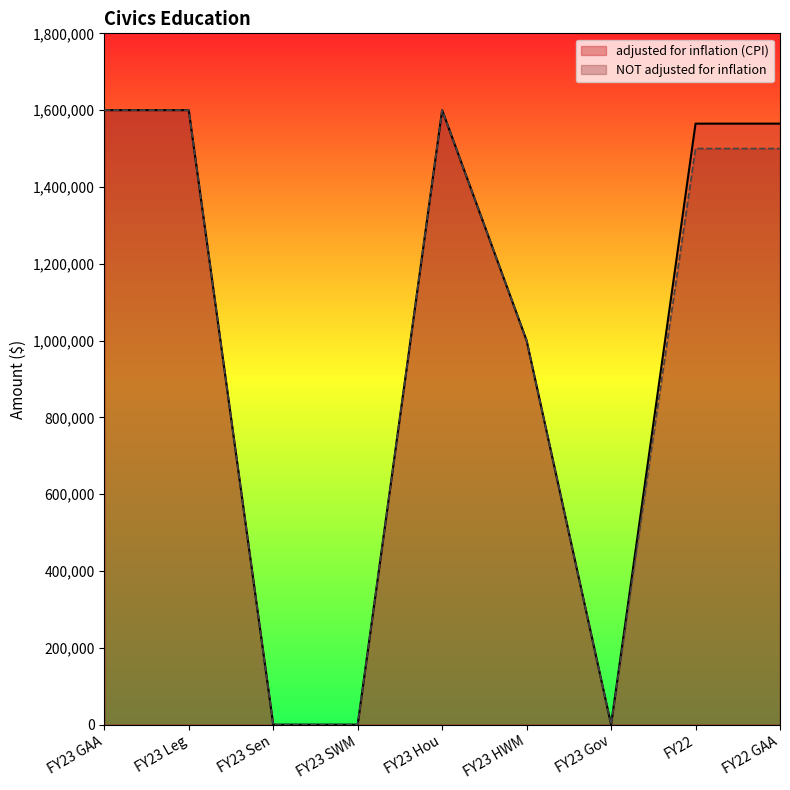

True or false: NOT adjusted for inflation has a value of 1060730 at FY23 Sen.

False